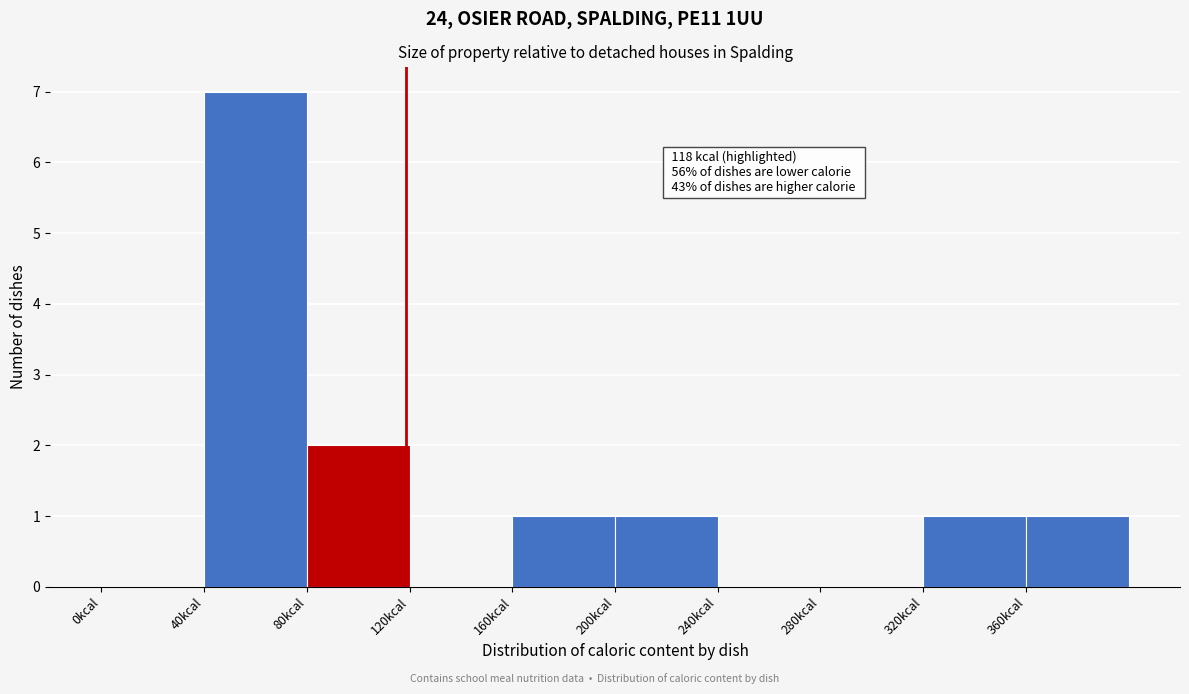

Which range on the x-axis has the tallest bar?

40 to 80